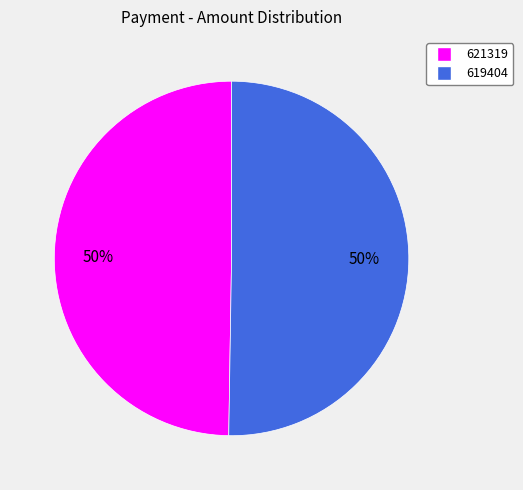

What is the smallest slice in the pie chart?

621319